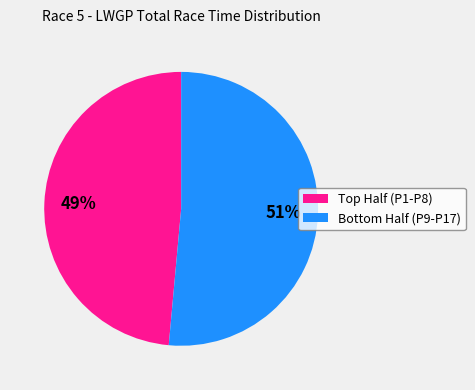

To the nearest percent, what is the average slice percentage?

50%